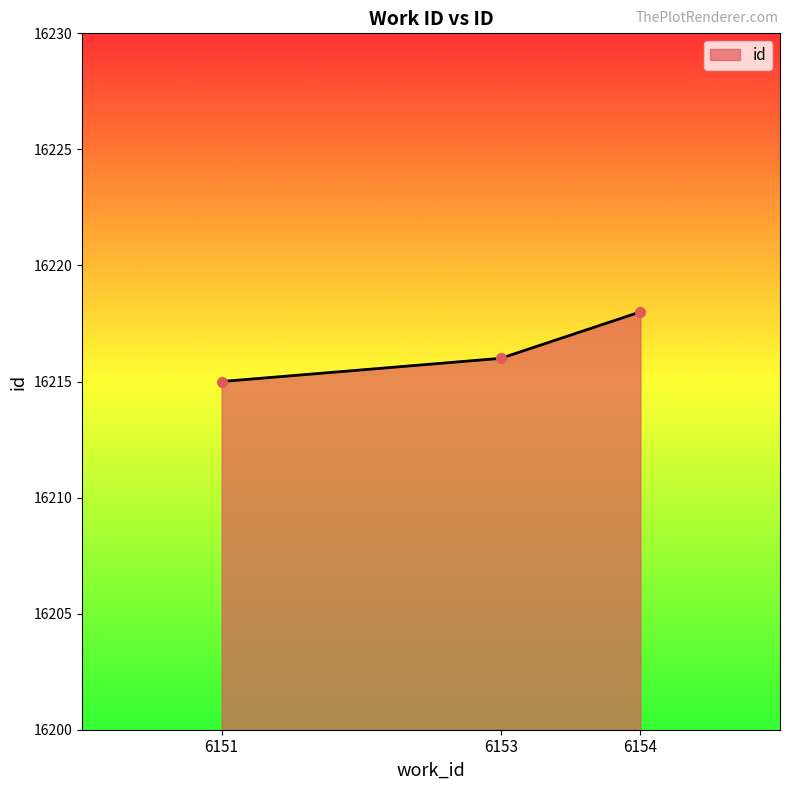

Reading left to right, extract all data points from this chart.

6151=16215	6153=16216	6154=16218